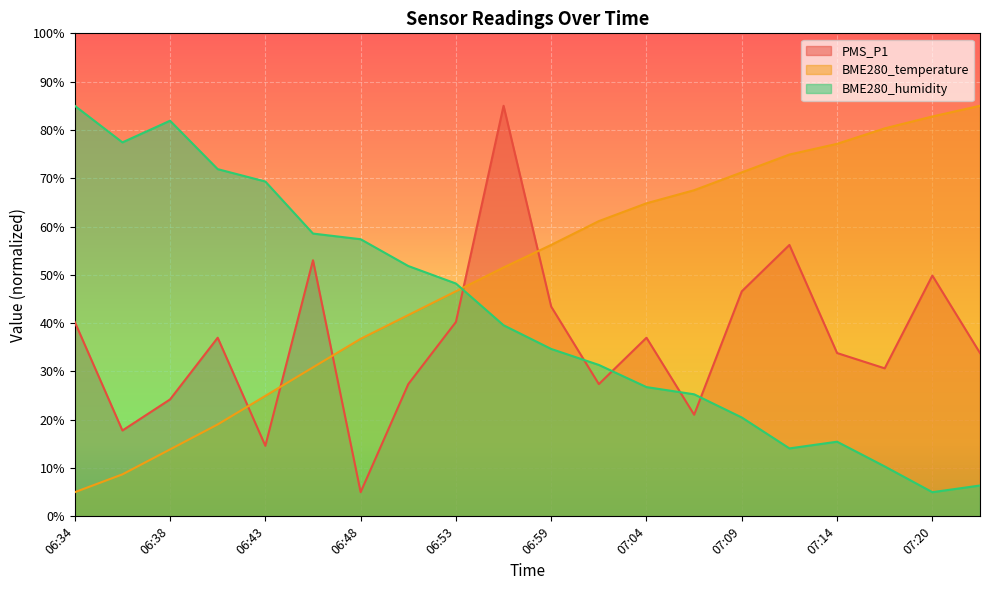

What is the label of the 10th point from the left?

06:56